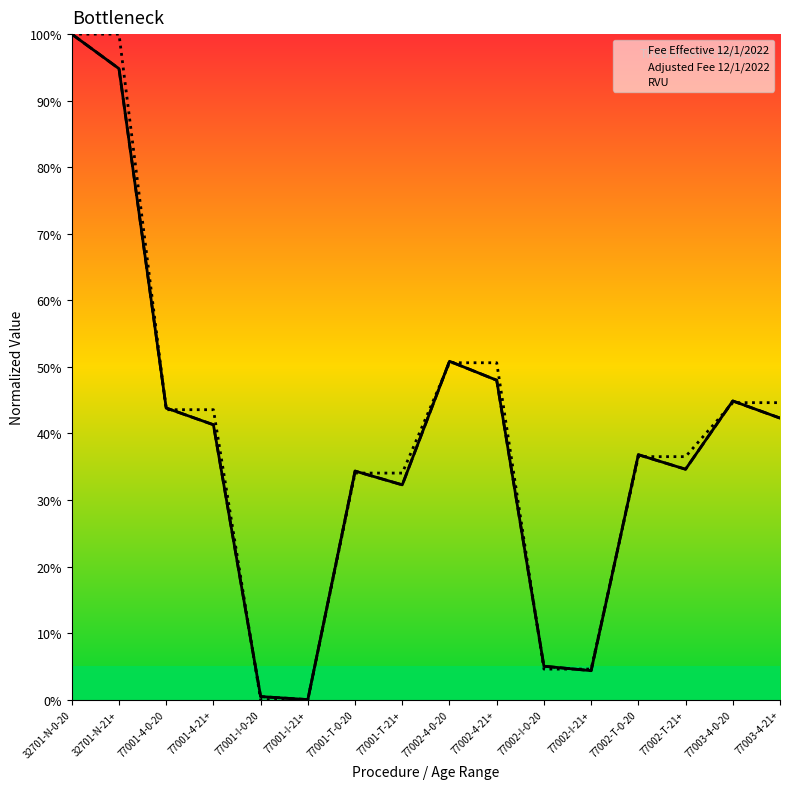

Rank the series at 77002-T-21+ from lowest to highest value.

Fee Effective 12/1/2022, Adjusted Fee 12/1/2022, RVU